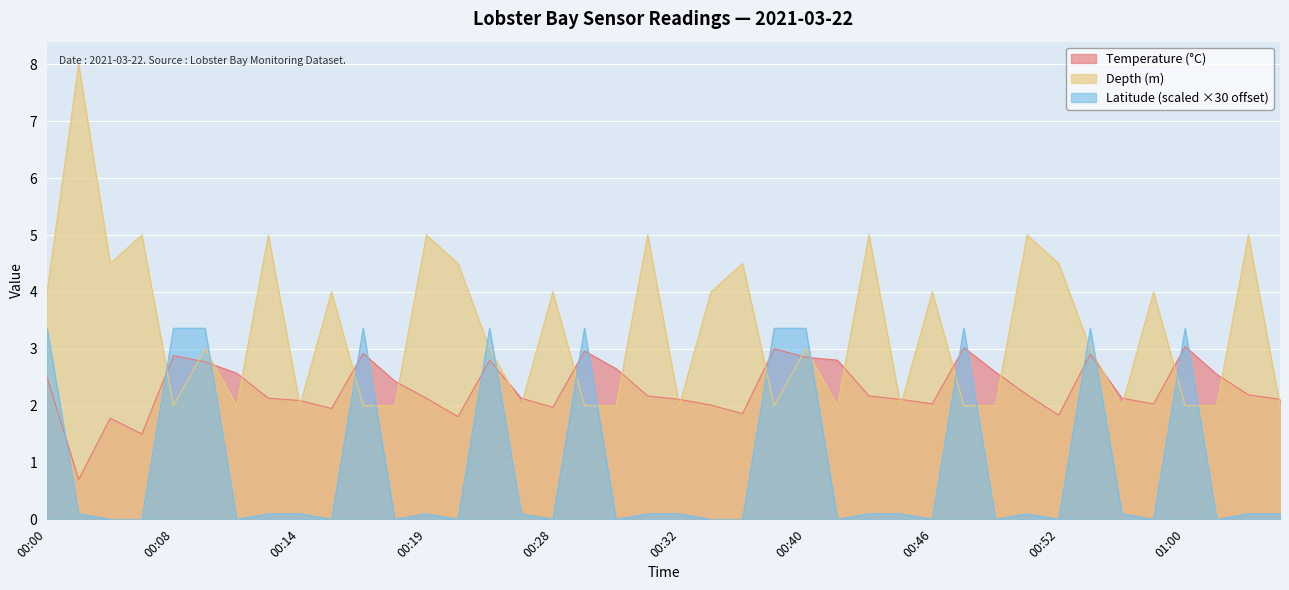

True or false: Latitude has more than 2 points higher than both neighbors.

True